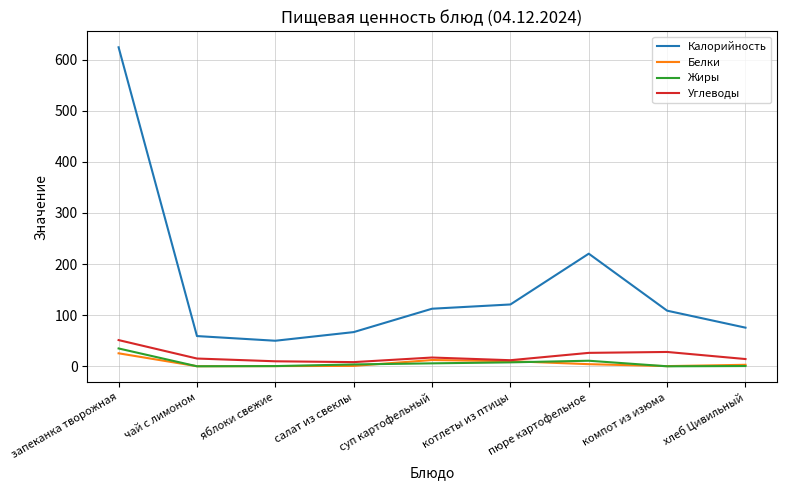

Which series changed the most between запеканка творожная and суп картофельный?

Калорийность